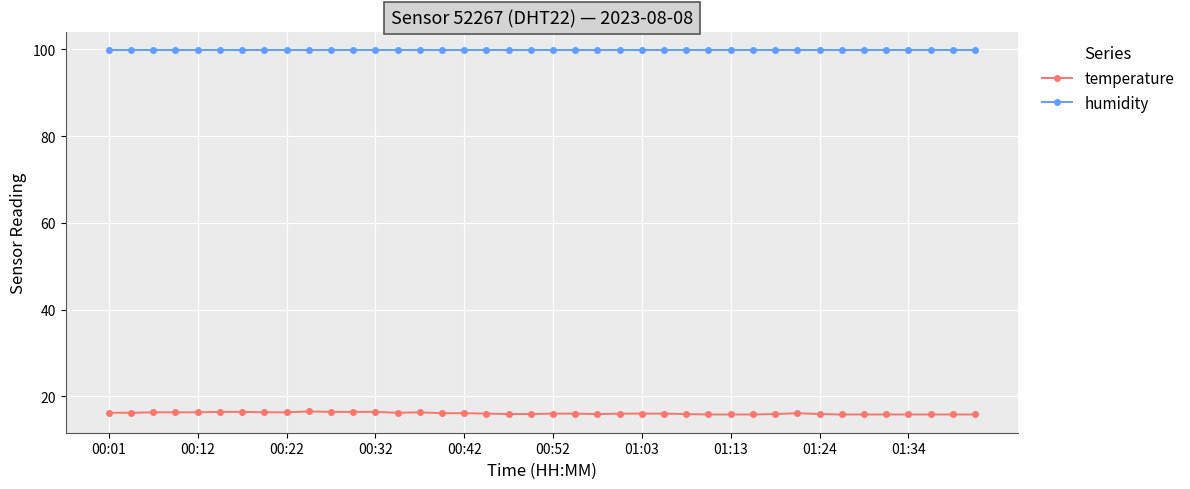

What is the value of the humidity point at the 37th from the left?

99.9